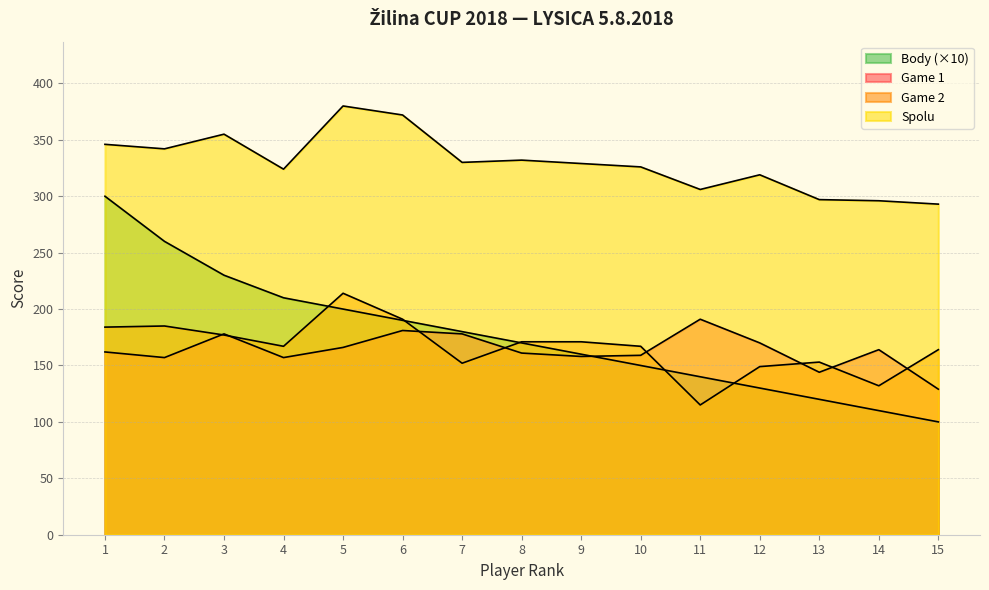

Between which two adjacent categories do Body and Game 1 first intersect?

9 and 10